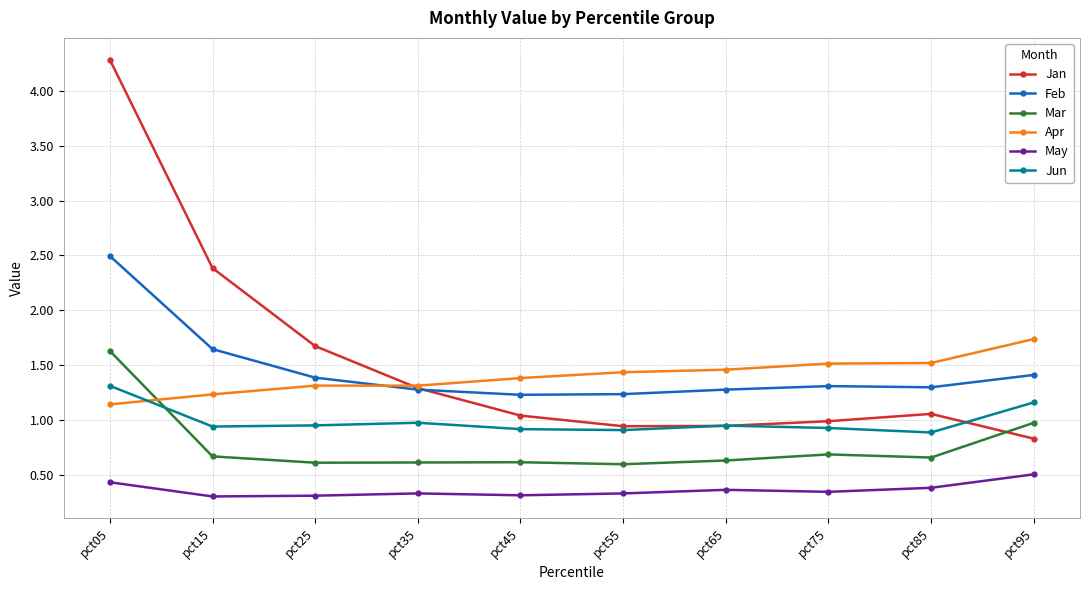

The value of Feb at pct15 is 1.6. True or false?

True